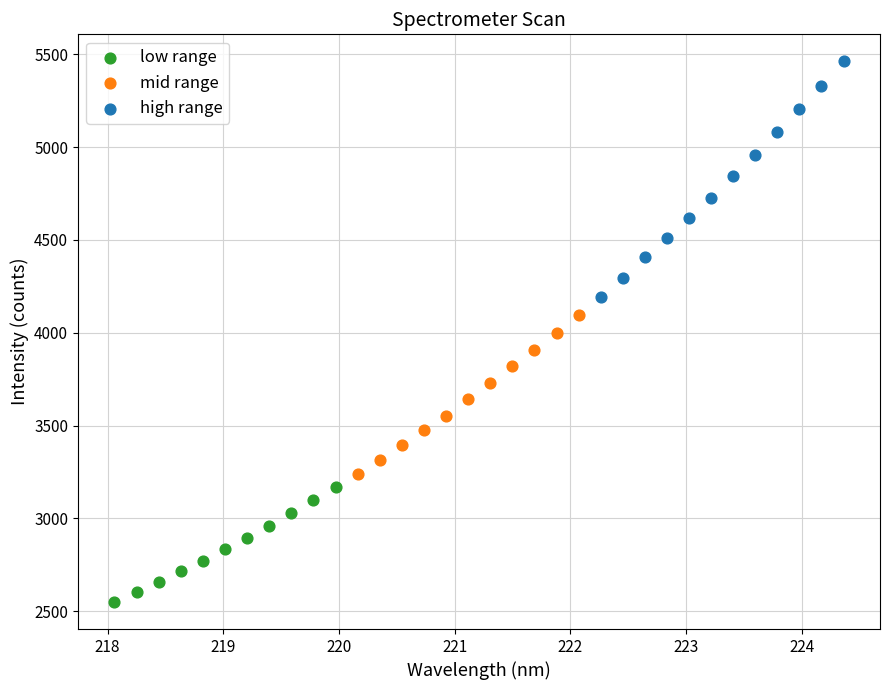

What are all the series names shown in the legend?

low range, mid range, high range